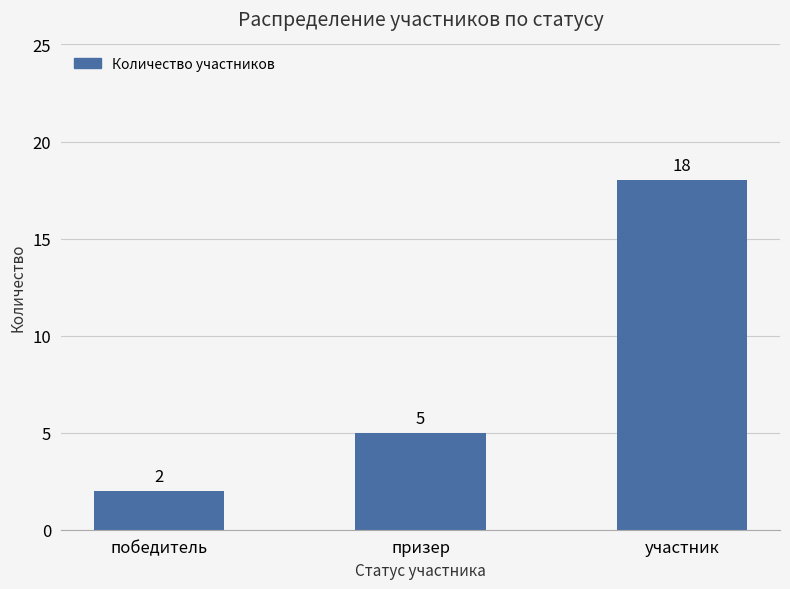

Is it true that the value at участник is 8?

False